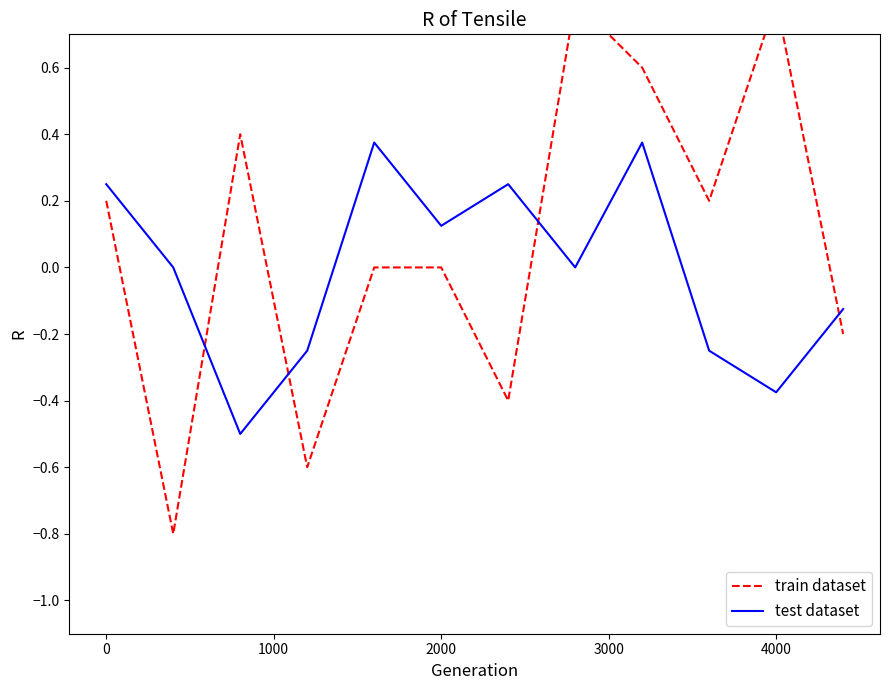

Which series has the largest total across all categories?

train dataset